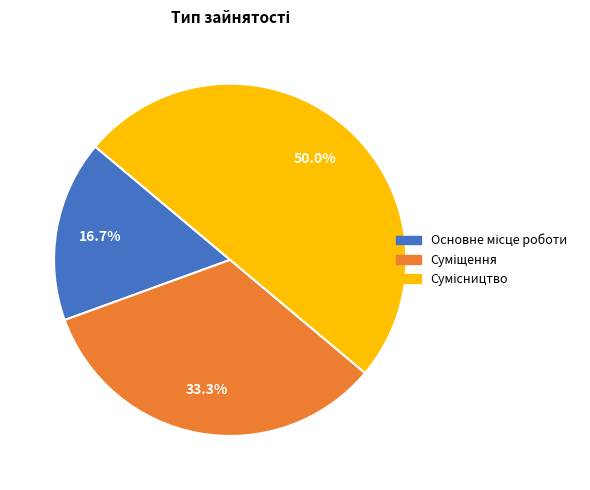

To the nearest percent, what is the combined percentage of Основне місце роботи and Суміщення?

50%